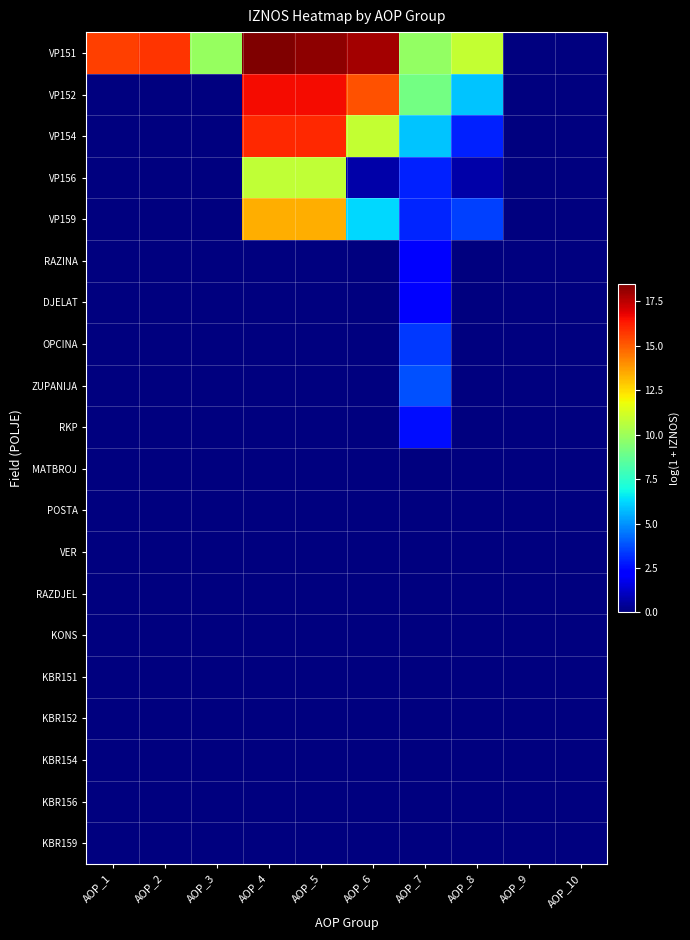

What is the total value across all series at AOP_6?

50.8